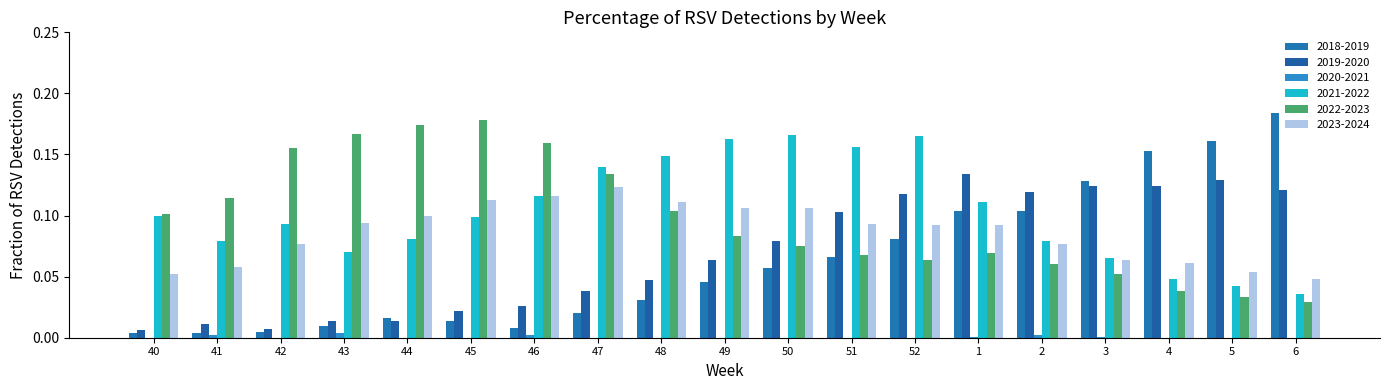

What is the difference between the highest and lowest values at 46?

0.2